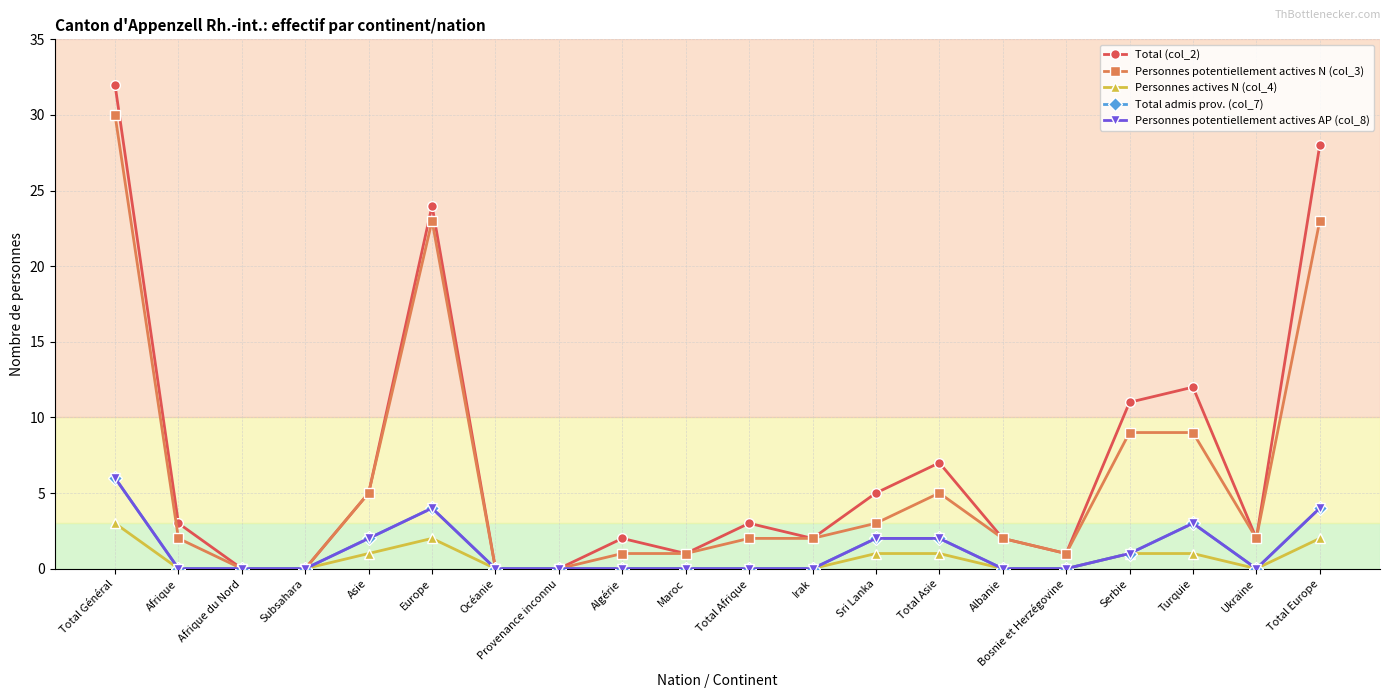

Where is Personnes potentiellement actives AP (col_8) nearest to the value 3?

Turquie